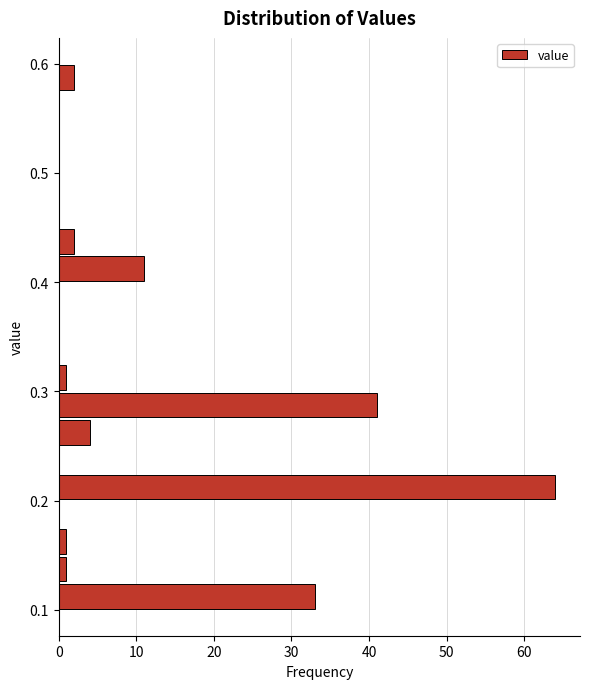

Read against the y-axis, roughly where is the centre of the longest bar?

0.21